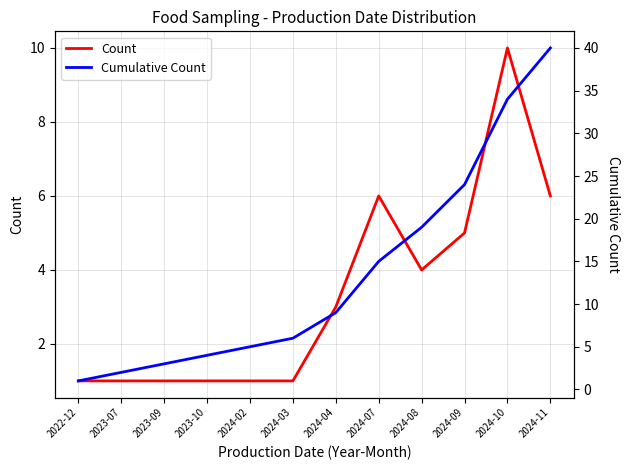

The Count series shows 2 at 2024-04. True or false?

False